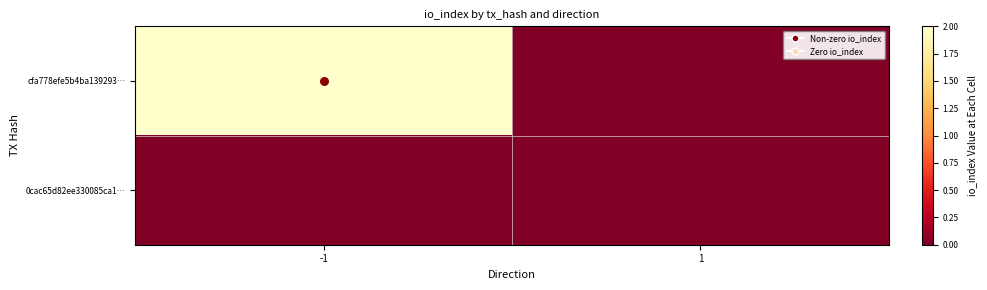

Which series has the widest spread of values?

cfa778efe5b4ba139293…